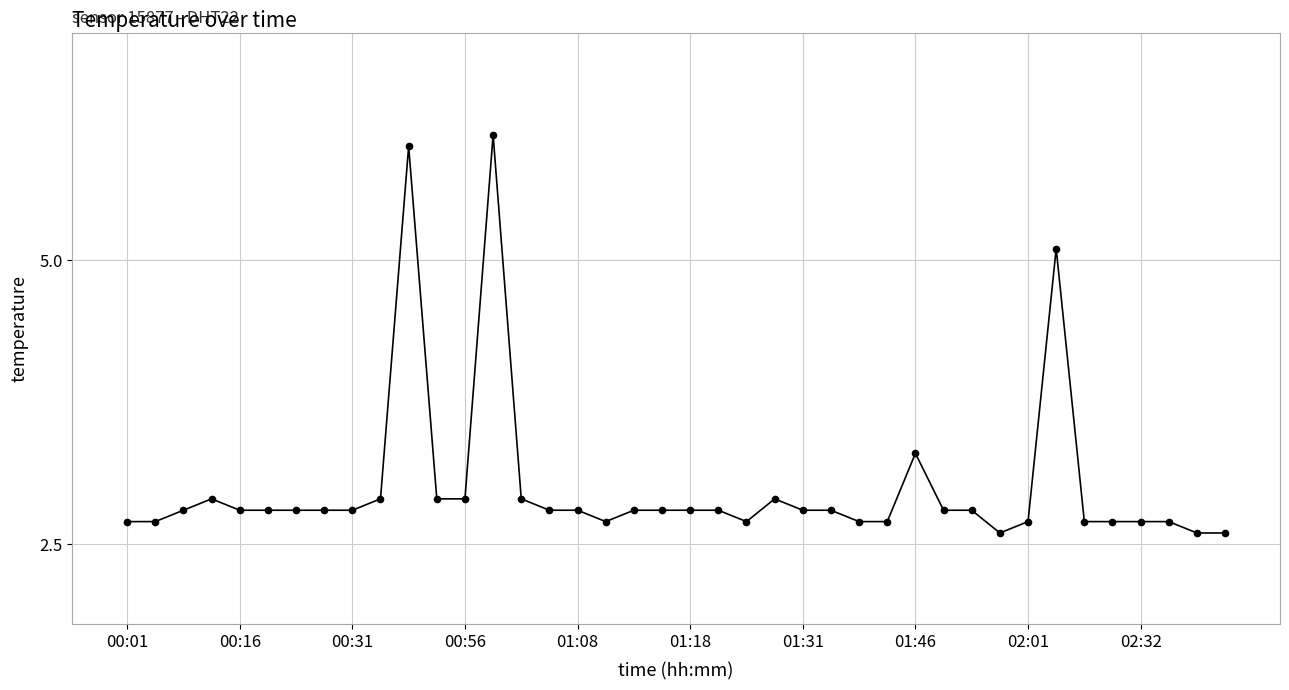

Does the chart display data point markers on the line(s)?

Yes